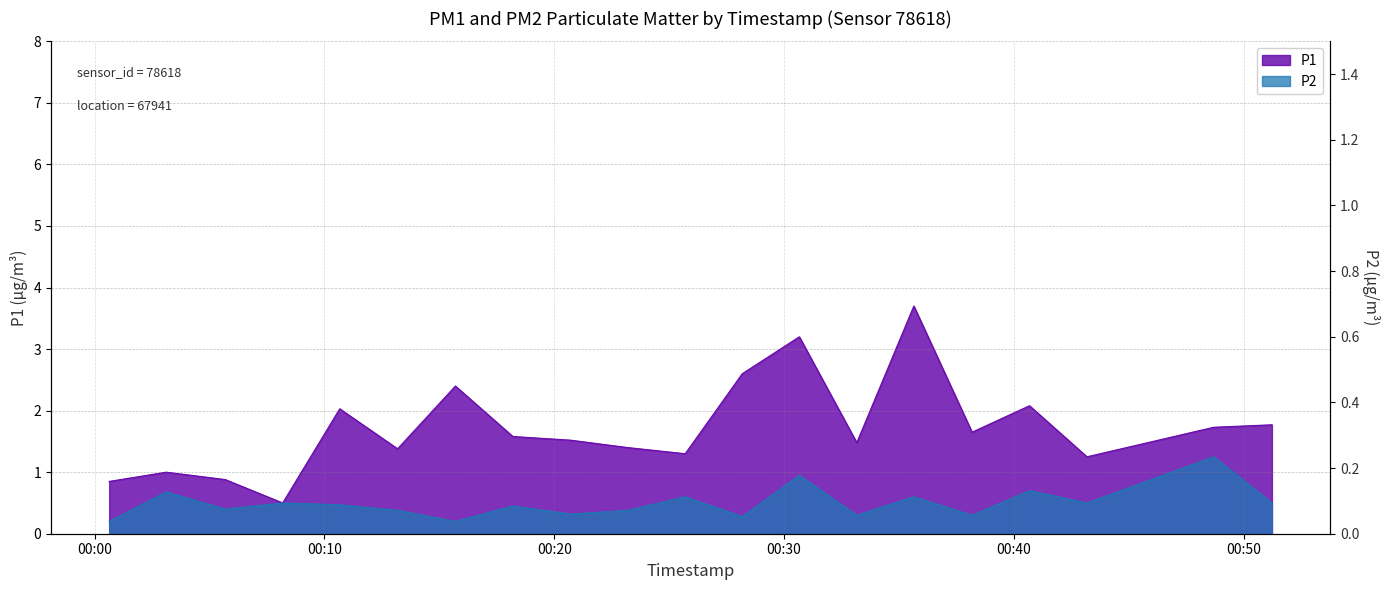

True or false: P2 has more than 2 interior local peaks.

True